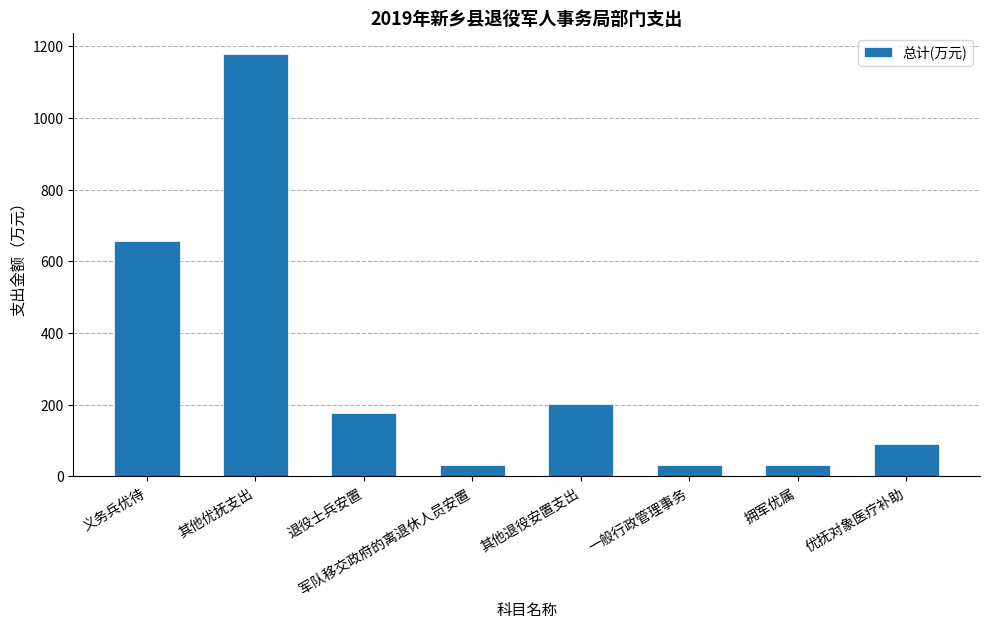

How many bars are there in total?

8